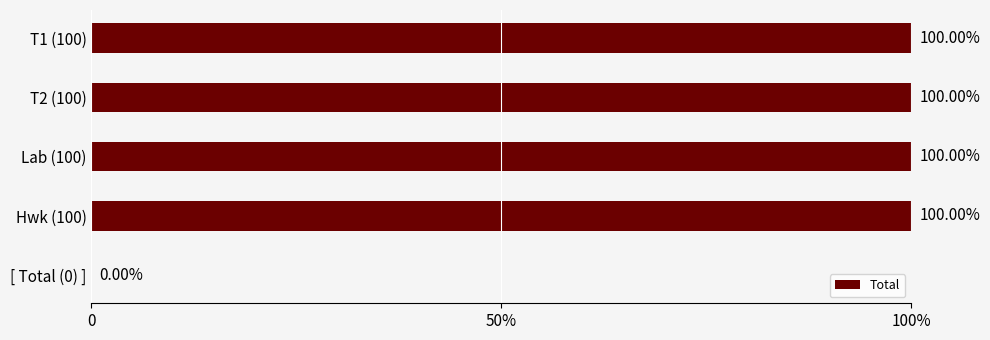

Does the chart contain stacked bars?

No